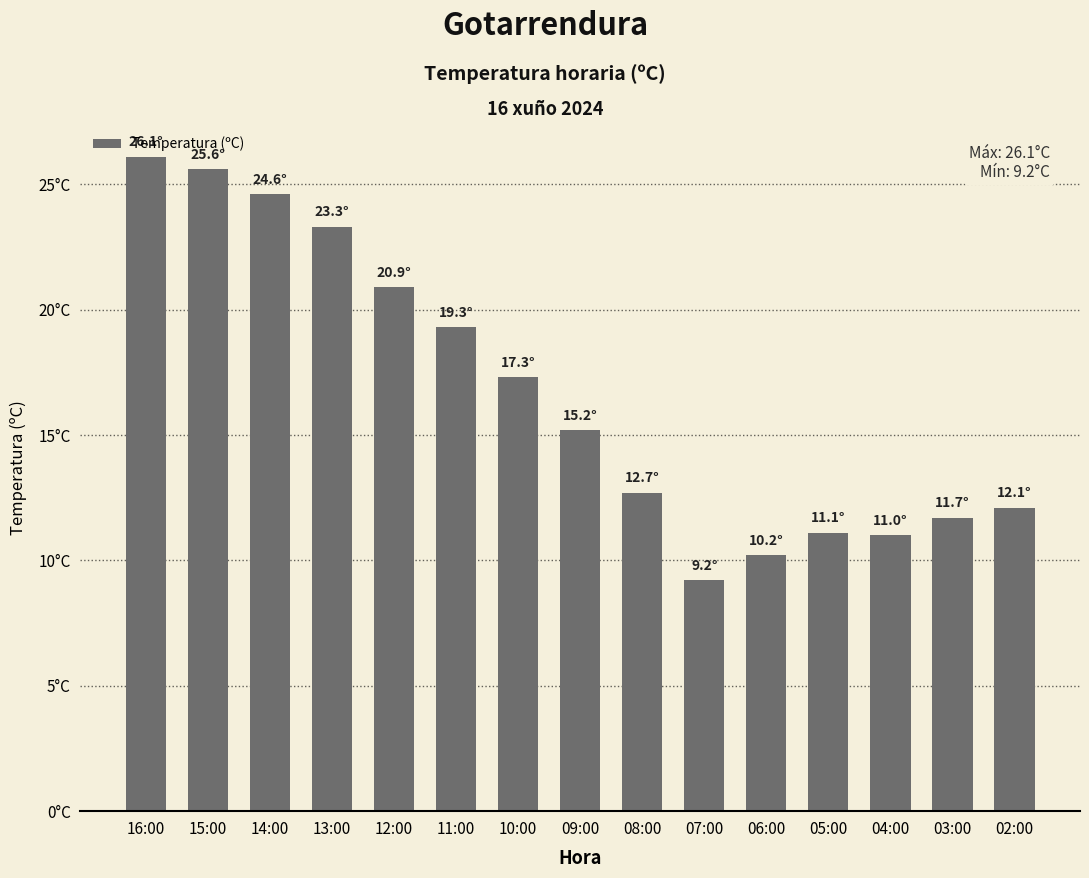

What is the label of the 13th bar from the right?

14:00